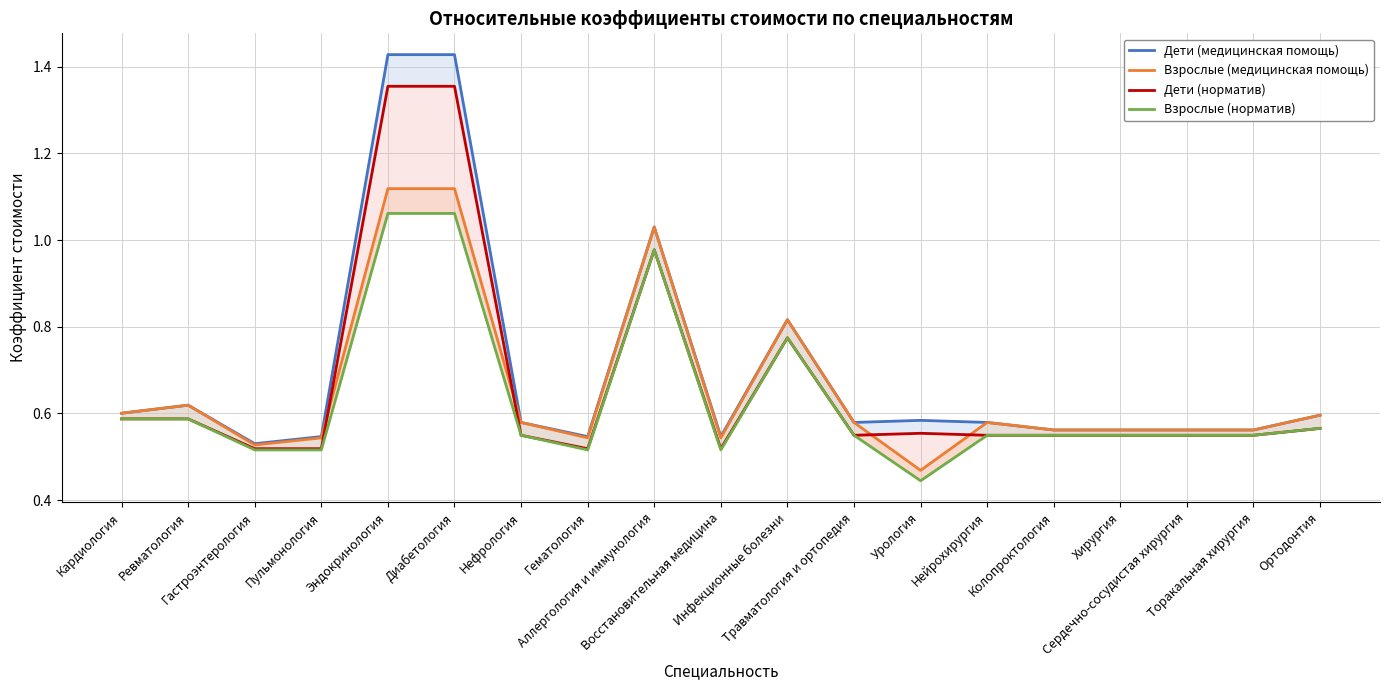

What is the sum of the Взрослые (медицинская помощь) values at Кардиология and Ревматология?

1.2